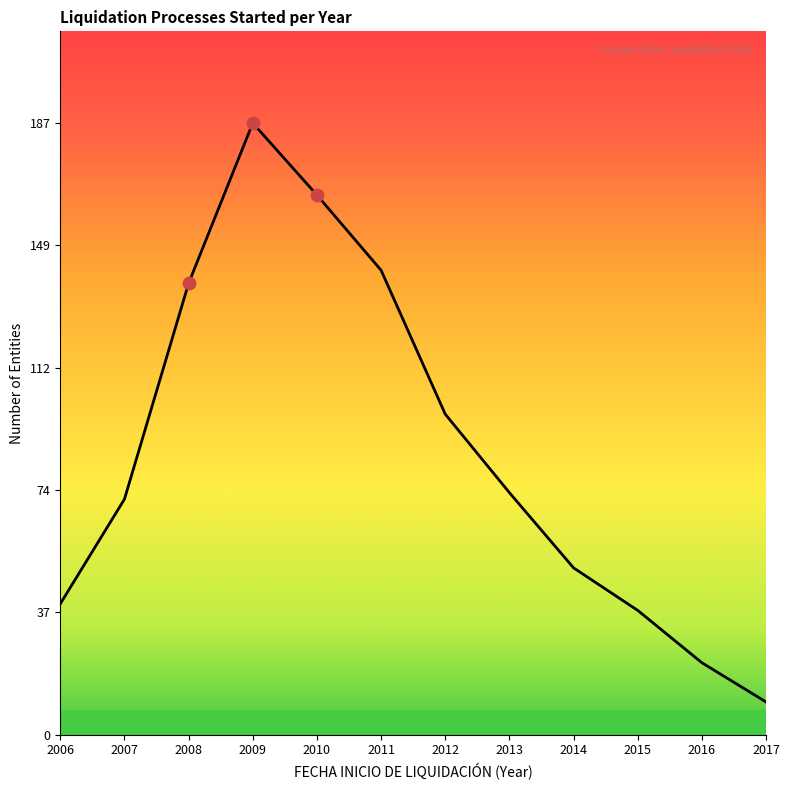

Between 2009 and 2011, which is larger?

2009